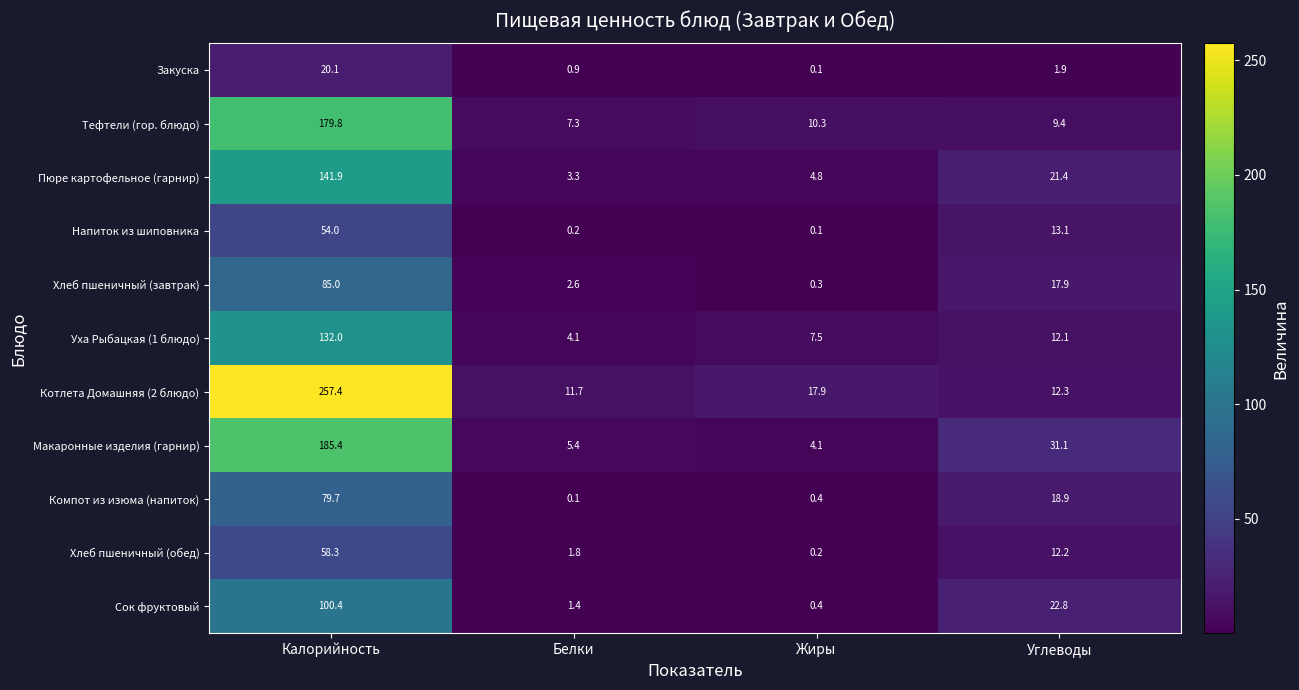

Is it true that Тефтели (гор. блюдо) equals 9.4 at Углеводы?

True